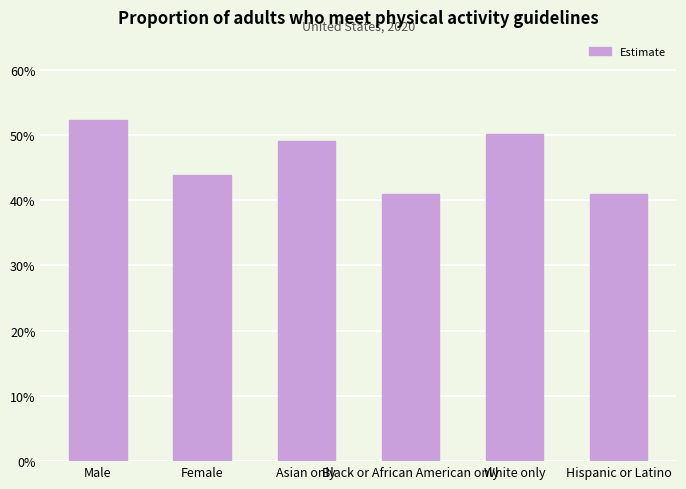

Which has a higher value, Black or African American only or Male?

Male